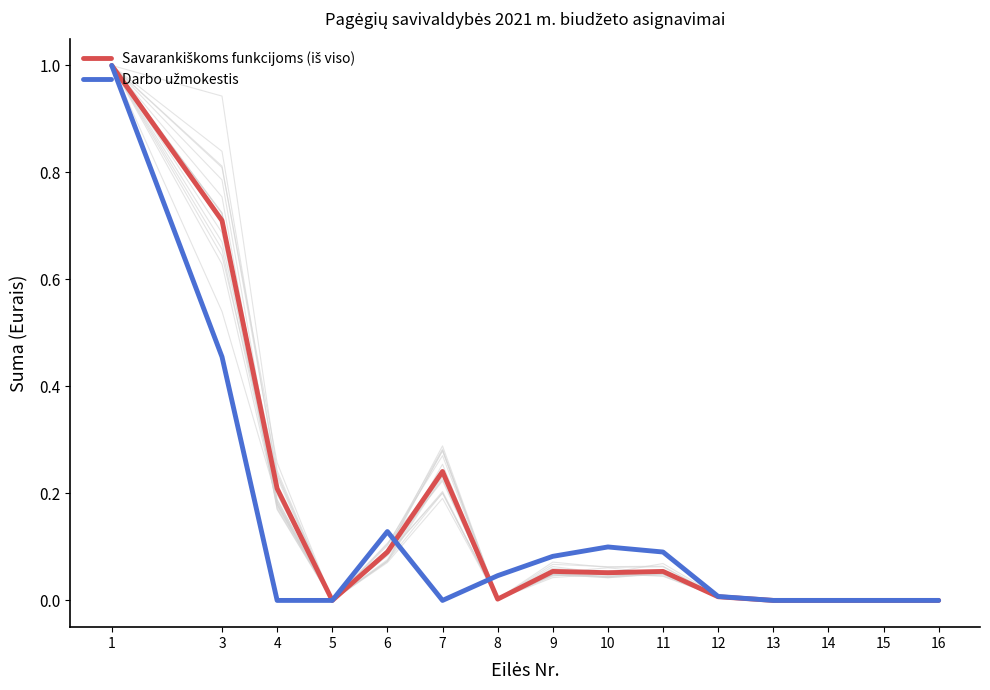

What are all the series names shown in the legend?

Savarankiškoms funkcijoms (iš viso), Darbo užmokestis